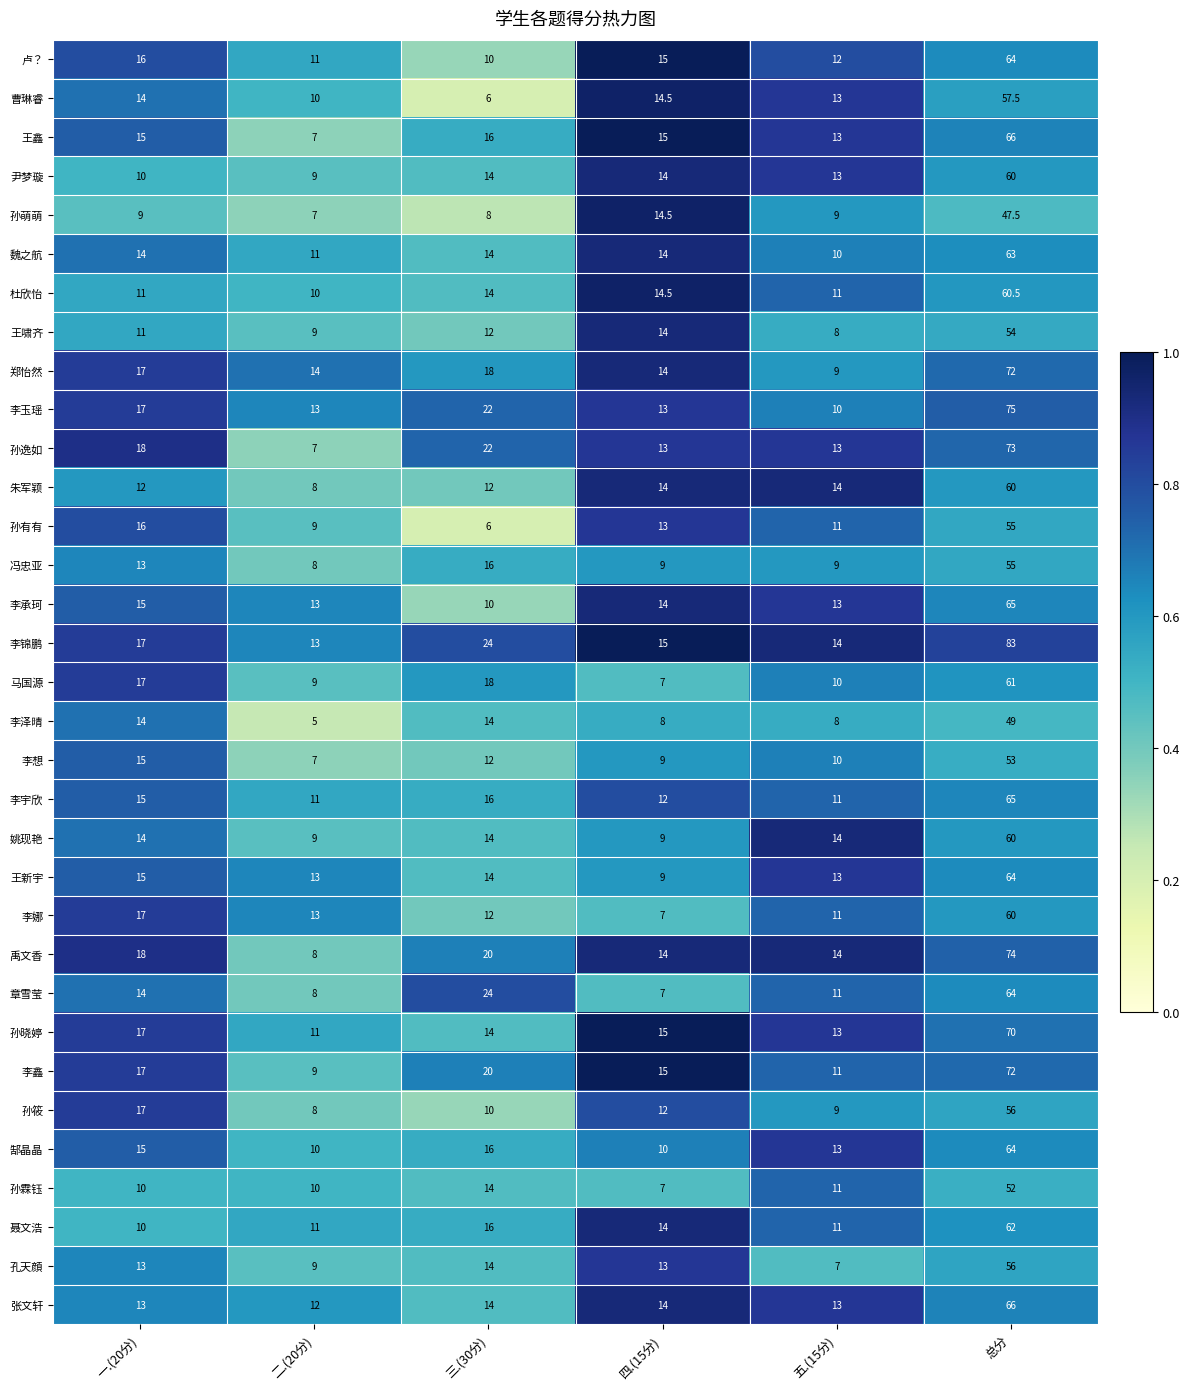

Read the 李泽晴 value at 五.(15分).

8.0